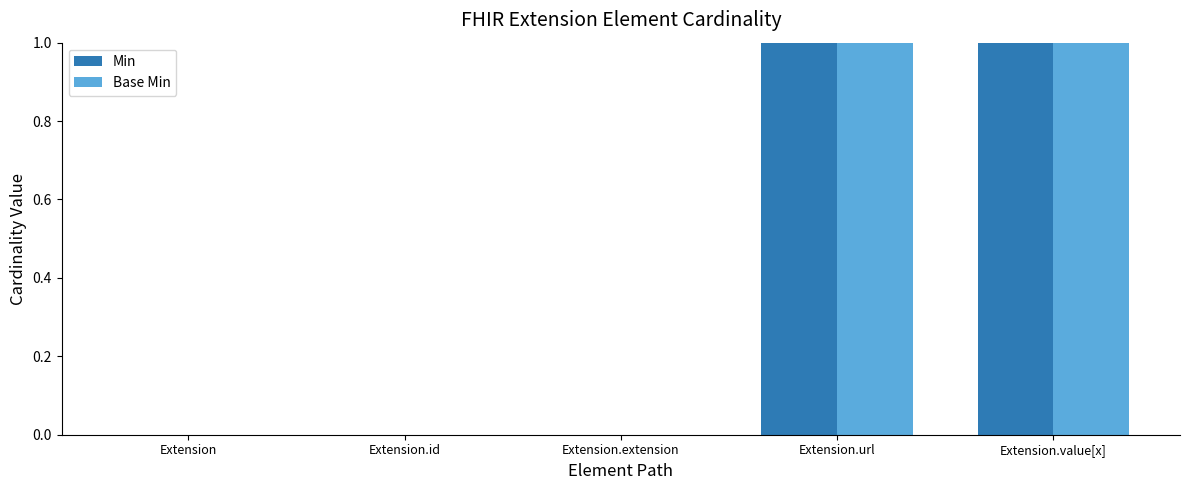

True or false: Base Min has a value of 0 at Extension.id.

True